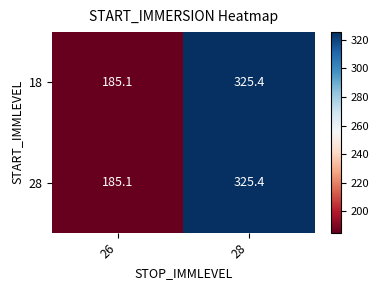

What is the sum of all 18 values?

510.5